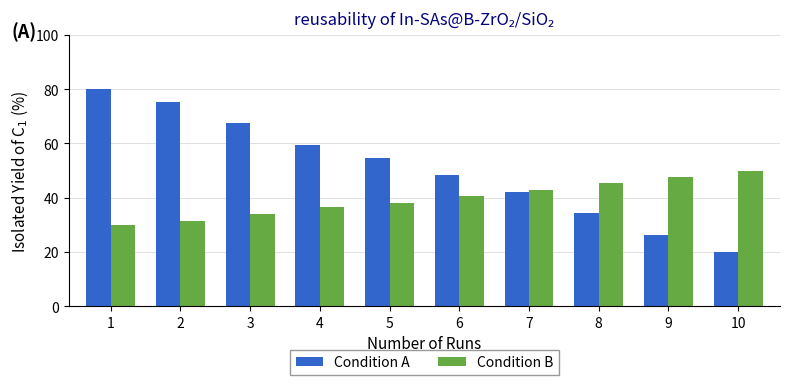

How many distinct data groups are displayed?

2